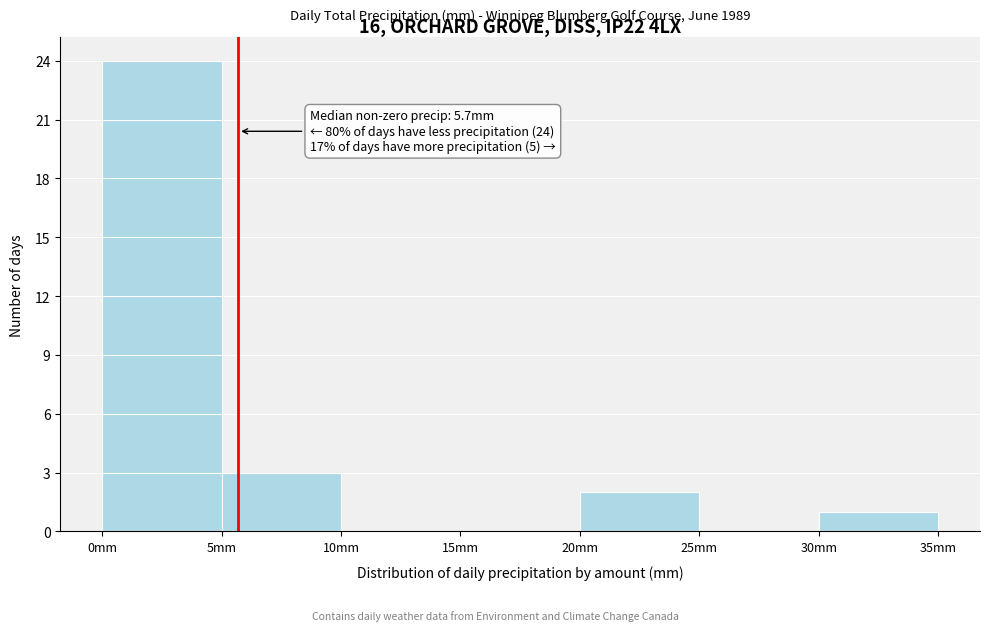

Over which range of the x-axis is the bar tallest?

0 to 5